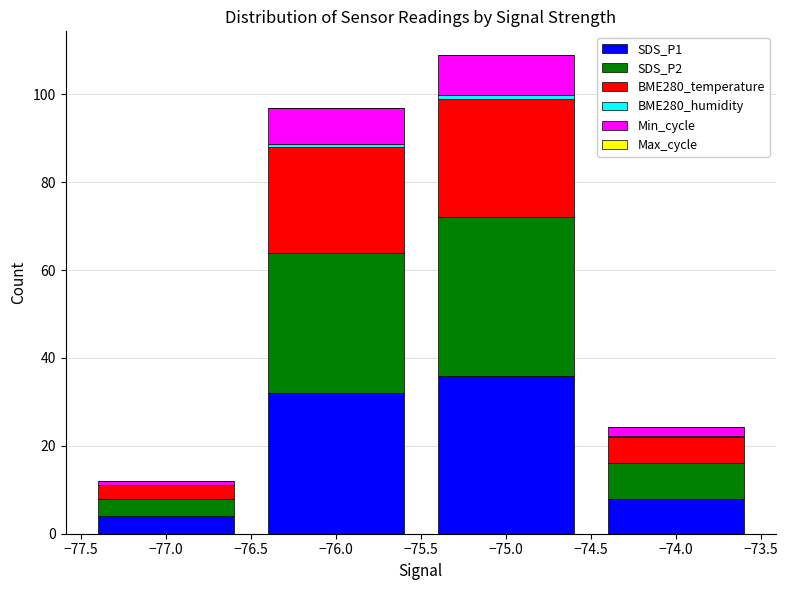

What is the maximum value for SDS_P1?

36.0